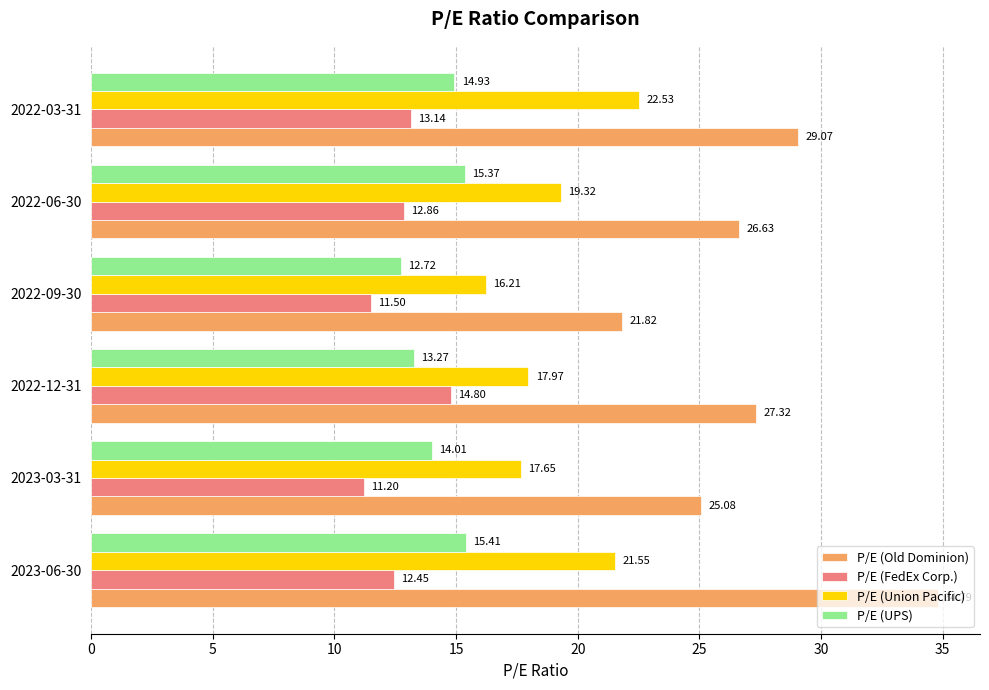

At which label does P/E (FedEx Corp.) reach its minimum?

2023-03-31